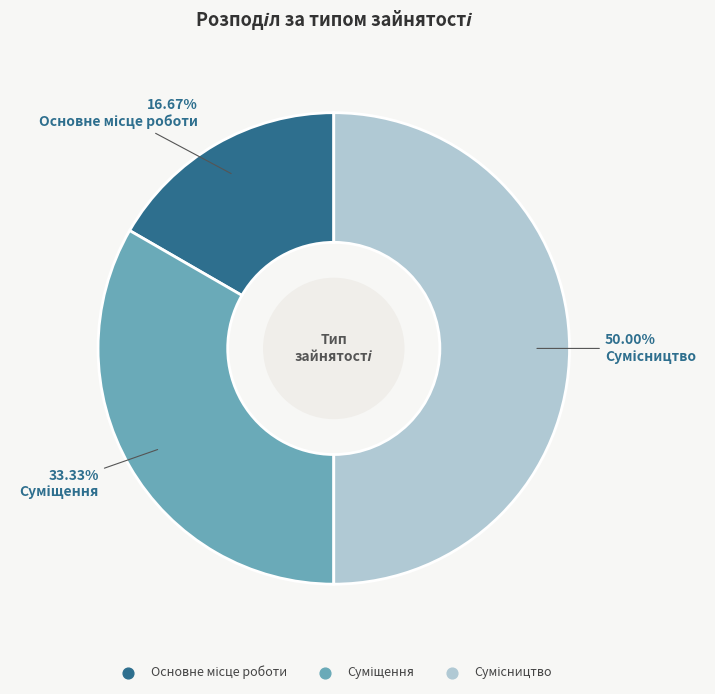

To the nearest percent, what is the difference between the Основне місце роботи and Суміщення slice percentages?

17%